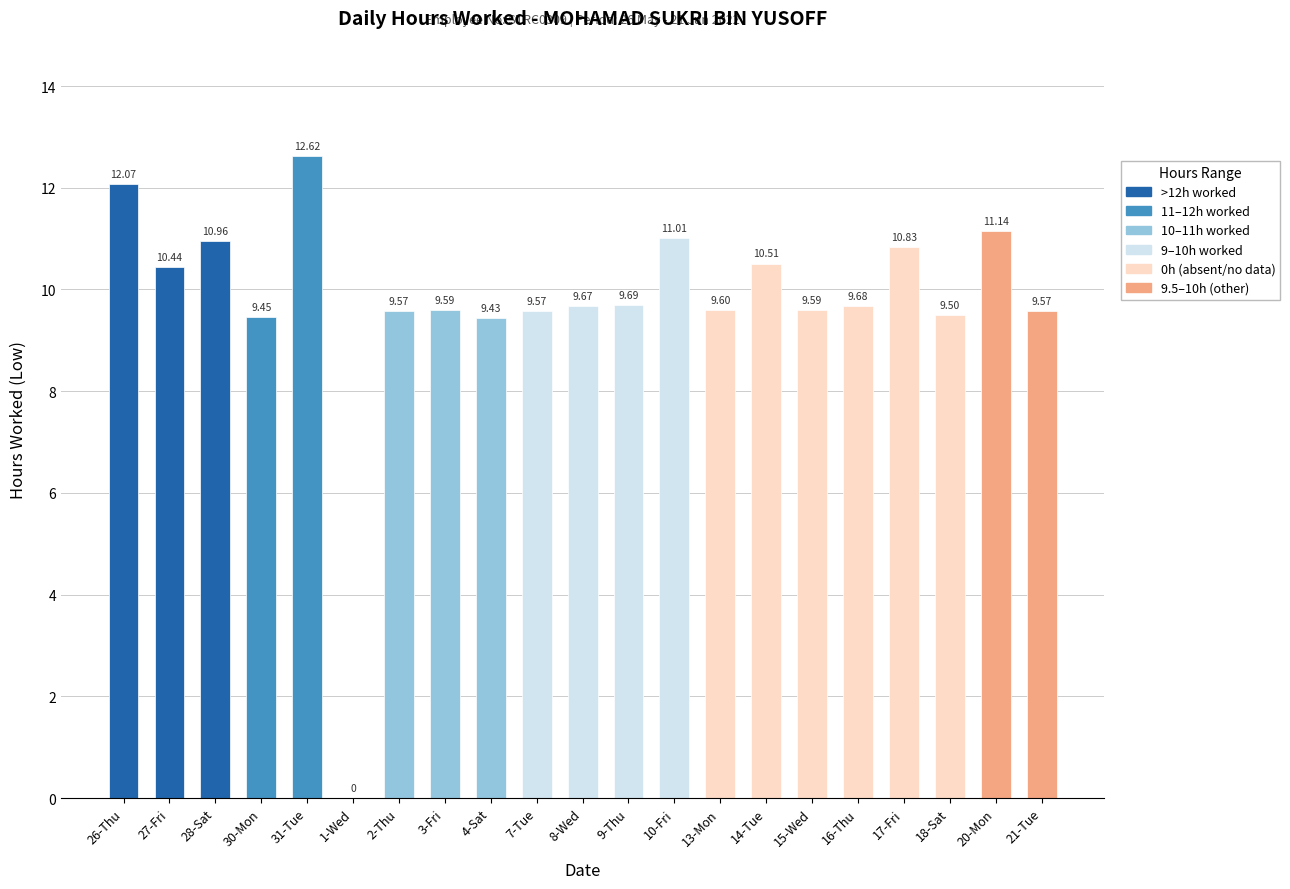

What is the average value?

9.7